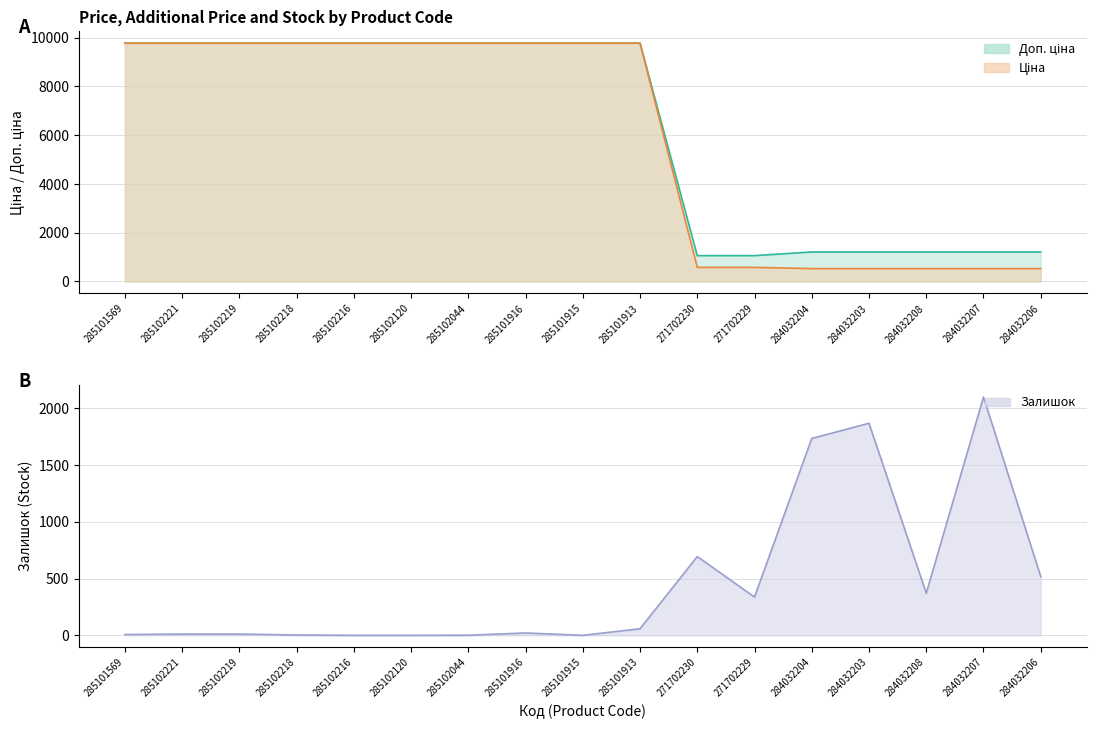

Rank the series at 284032206 from lowest to highest value.

Залишок, Ціна, Доп. ціна